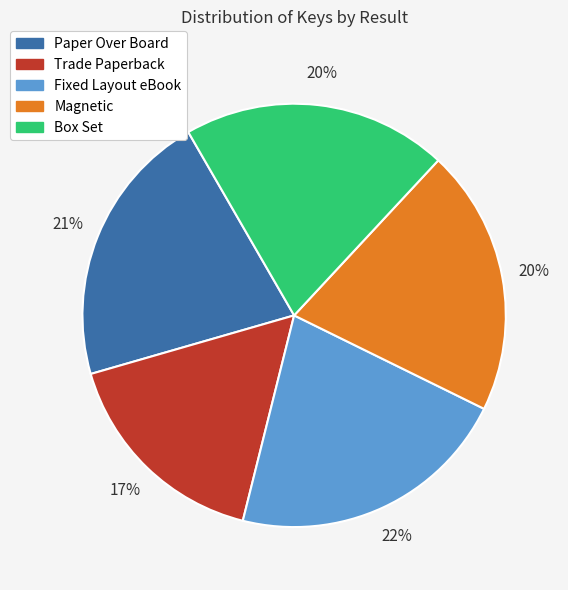

Do Magnetic and Fixed Layout eBook together represent more than half of the pie?

No